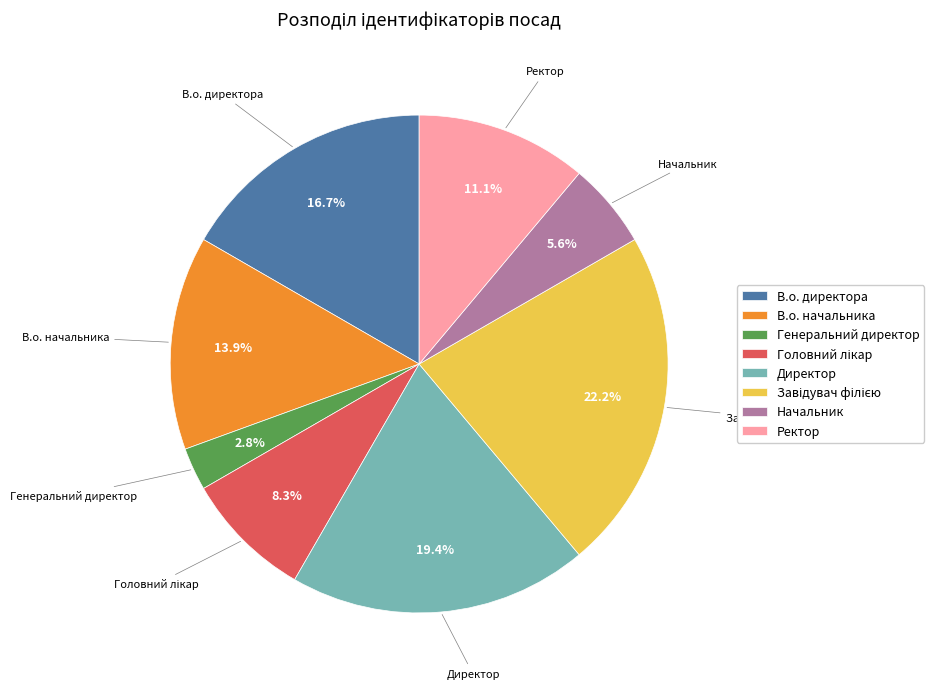

To the nearest percent, what is the difference between the В.о. директора and Генеральний директор slice percentages?

14%